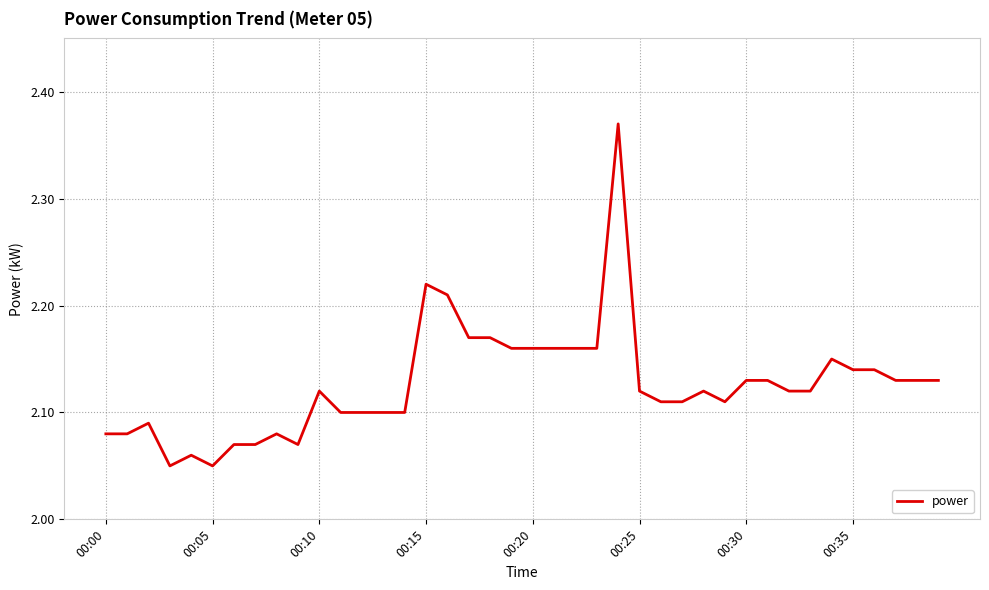

True or false: the data has more than 0 interior local peaks.

True